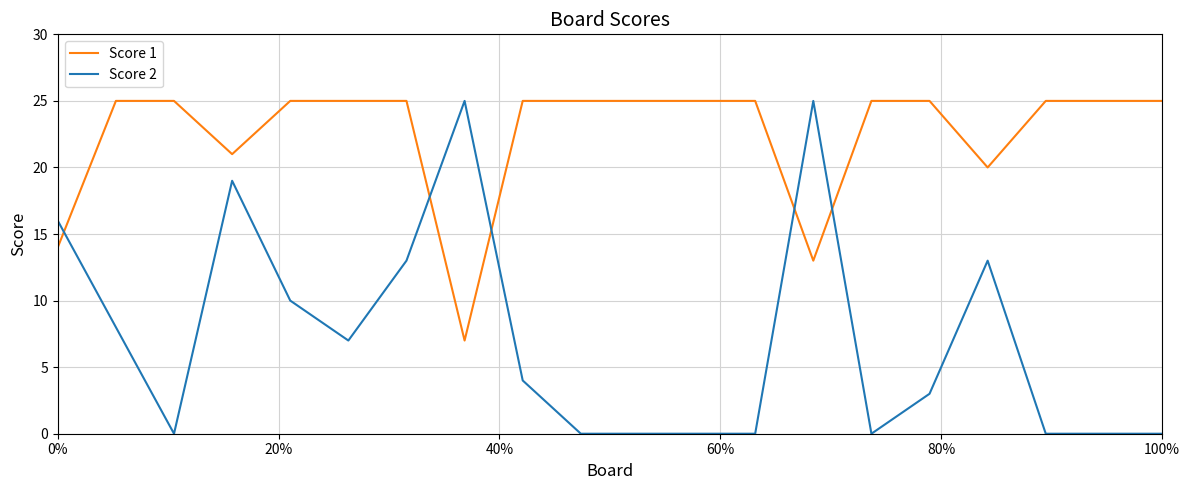

After their last crossing, which series has the higher values: Score 2 or Score 1?

Score 1